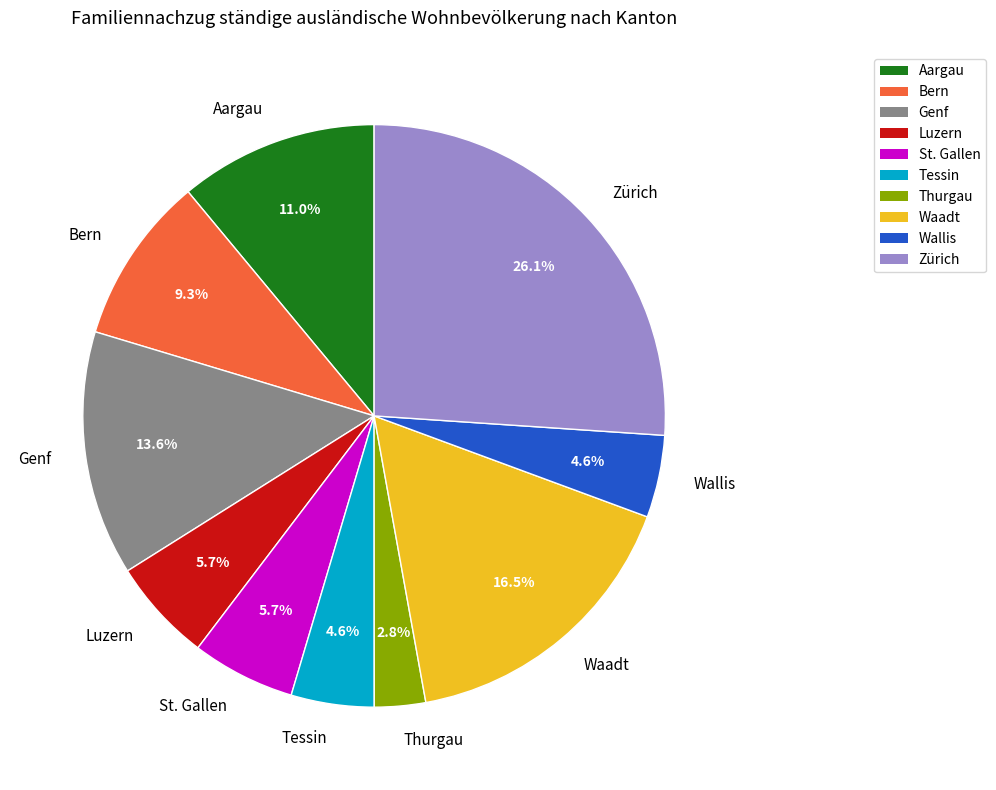

Is there a majority slice in this chart?

No